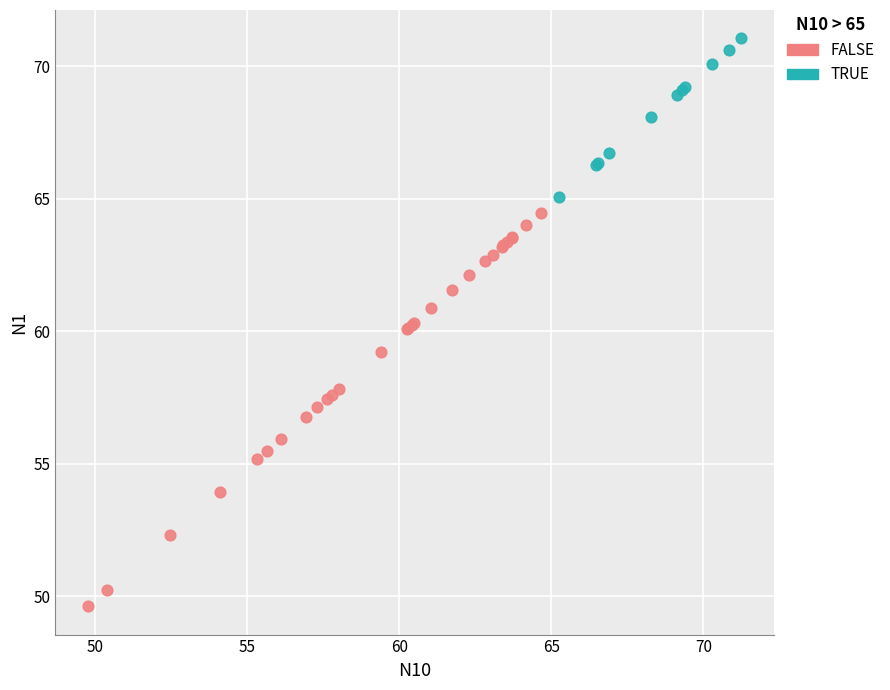

Which series contains the lowest Y value?

FALSE